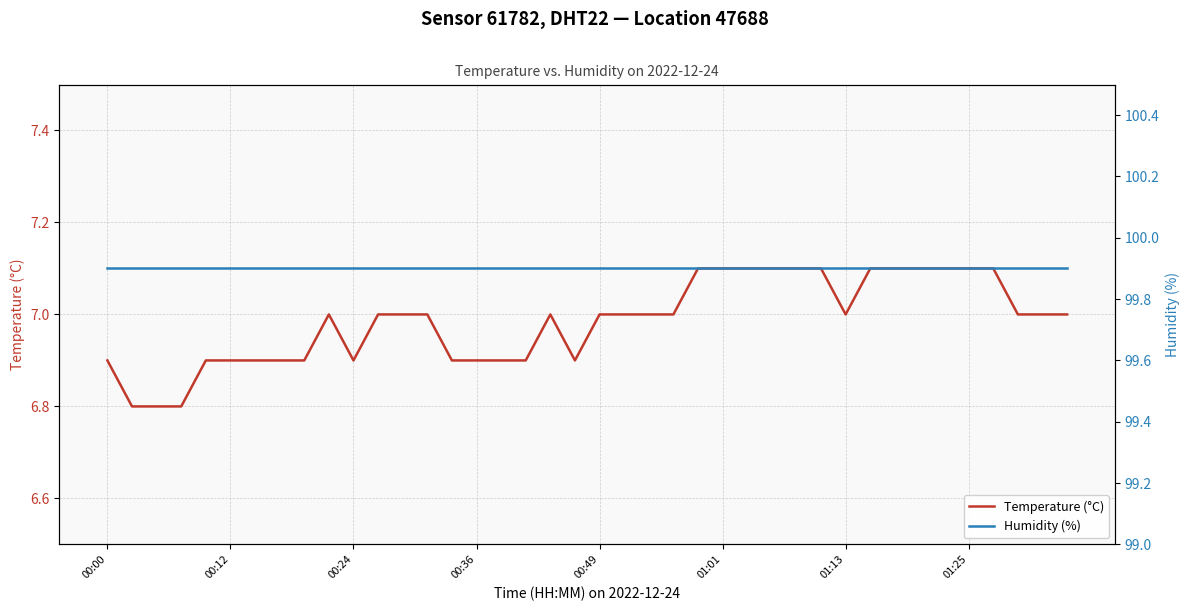

What is the average value of the Temperature (°C) series?

7.0